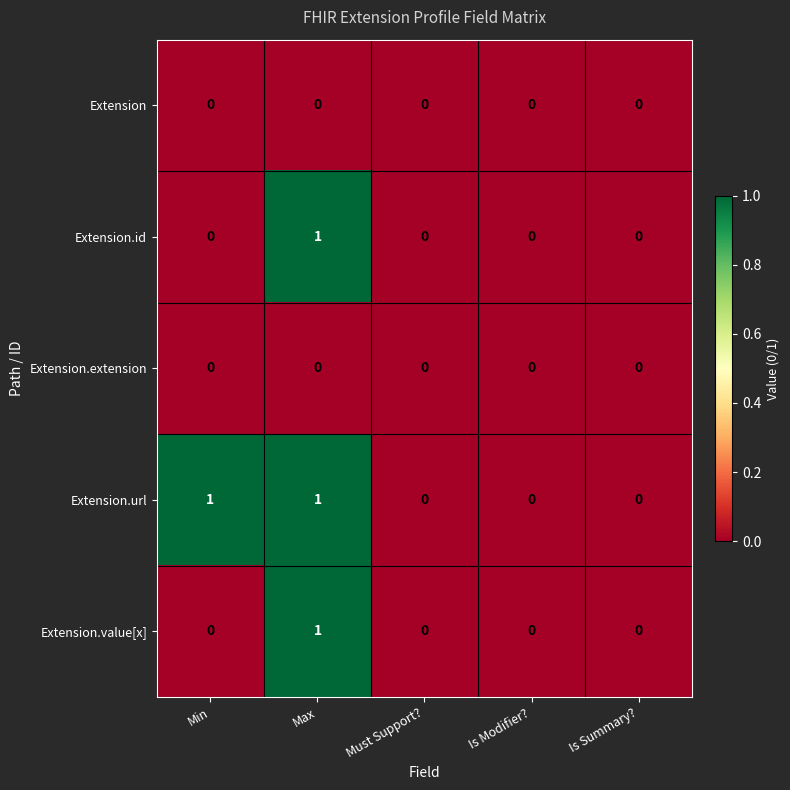

Which series has the largest total across all categories?

Extension.url